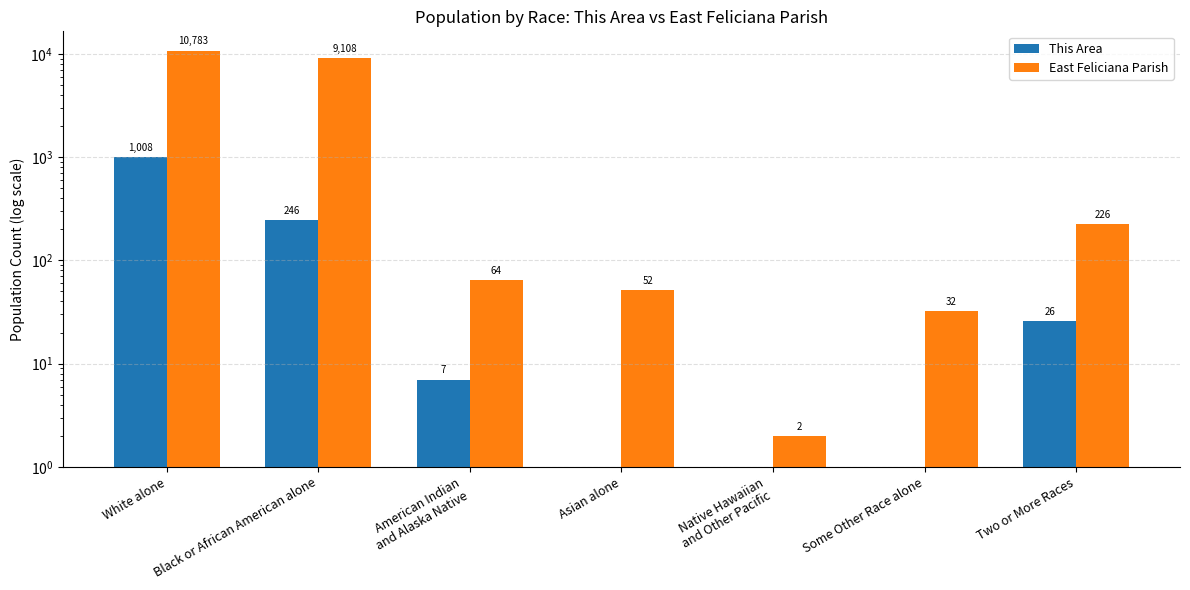

Which category has the lowest value in the East Feliciana Parish series?

Native Hawaiian
and Other Pacific